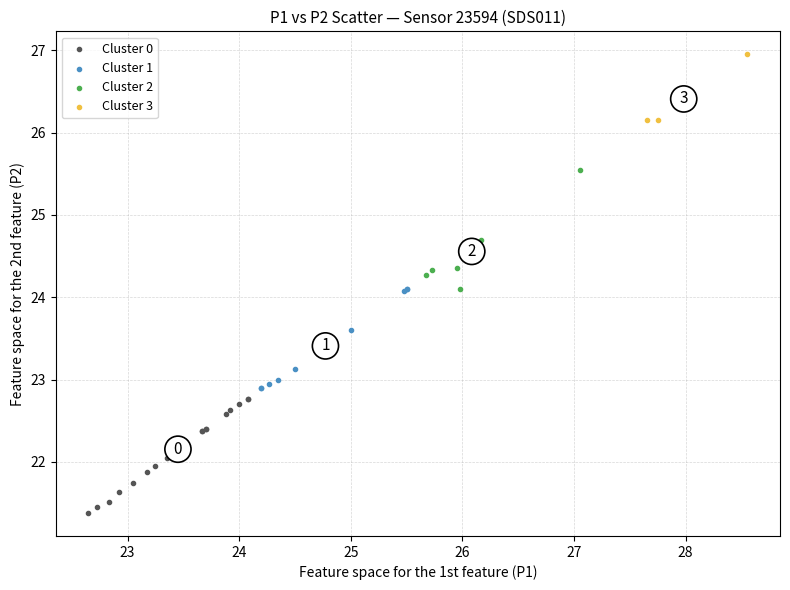

What are all the series names shown in the legend?

Cluster 0, Cluster 1, Cluster 2, Cluster 3